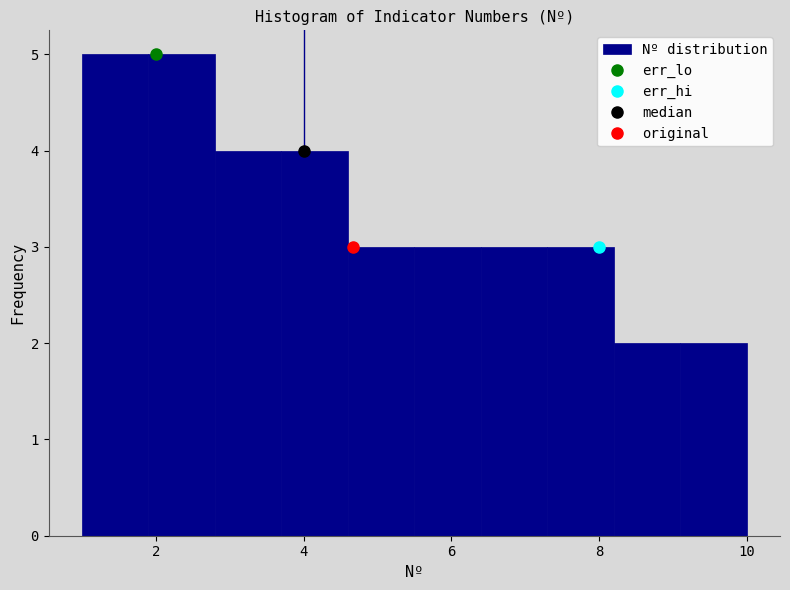

Reading left to right, list every bar in this chart as the range it spans on the x-axis followed by its height. Neither the bar edges nor the heights are printed on the chart, so give them approximately, as read against the axes.

1.0 to 1.9: 5
1.9 to 2.8: 5
2.8 to 3.7: 4
3.7 to 4.6: 4
4.6 to 5.5: 3
5.5 to 6.4: 3
6.4 to 7.3: 3
7.3 to 8.2: 3
8.2 to 9.1: 2
9.1 to 10.0: 2